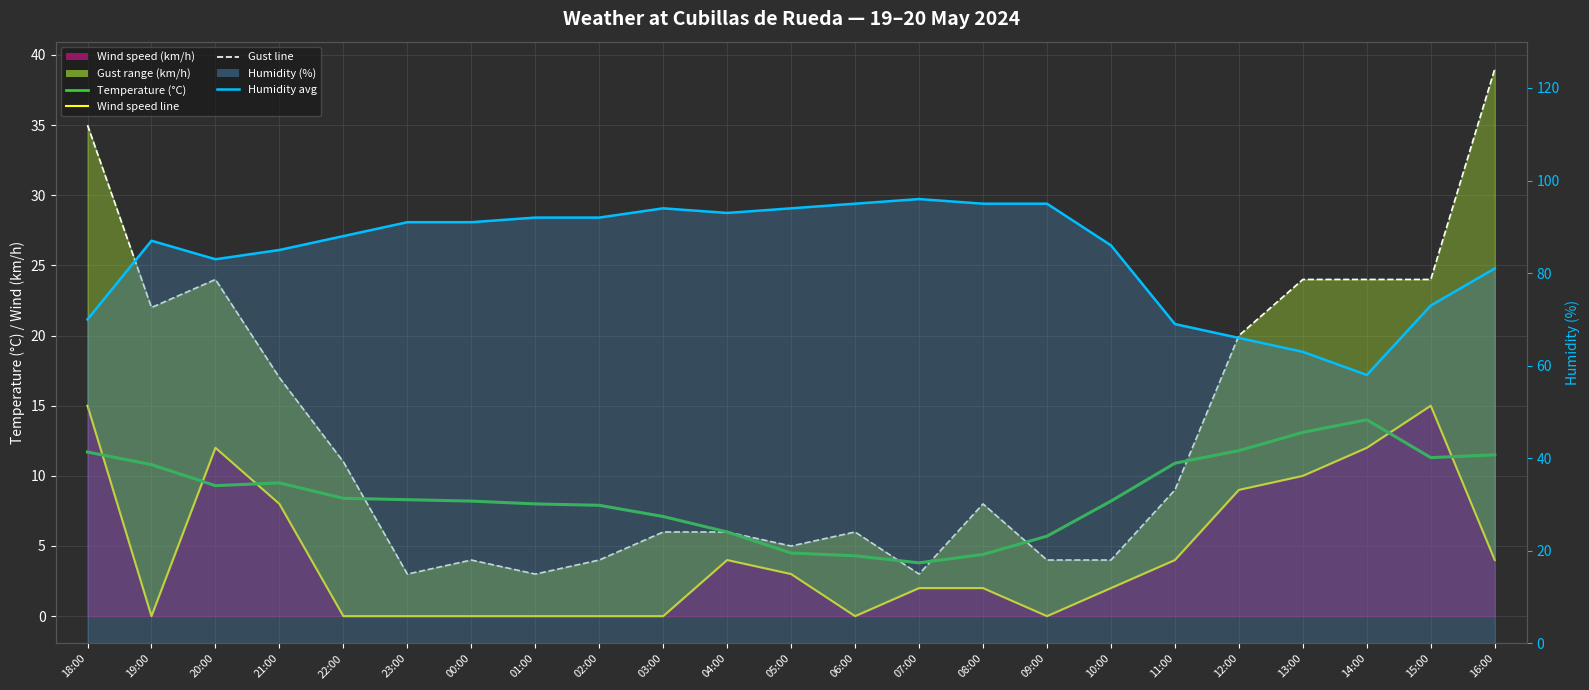

What is the spread (max minus min) of values at 15:00?

61.7